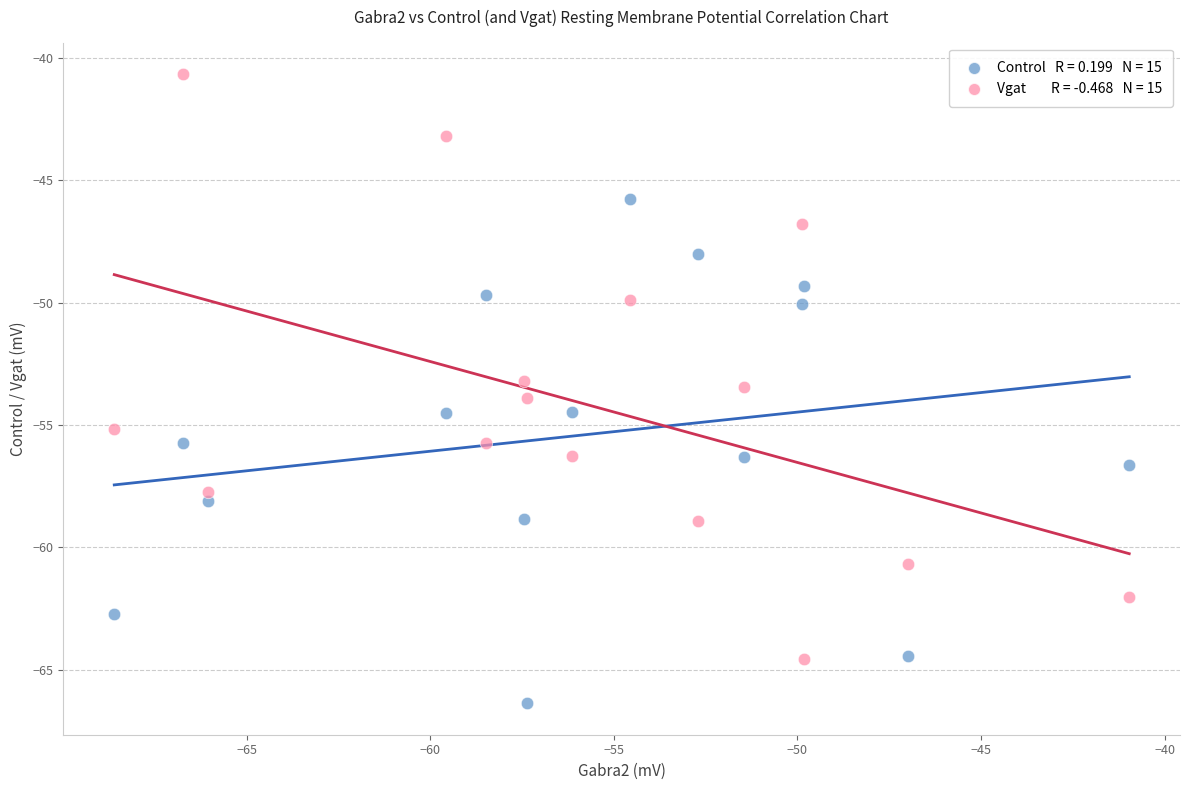

Across all data points, what is the range of X values (max minus min)?

27.6